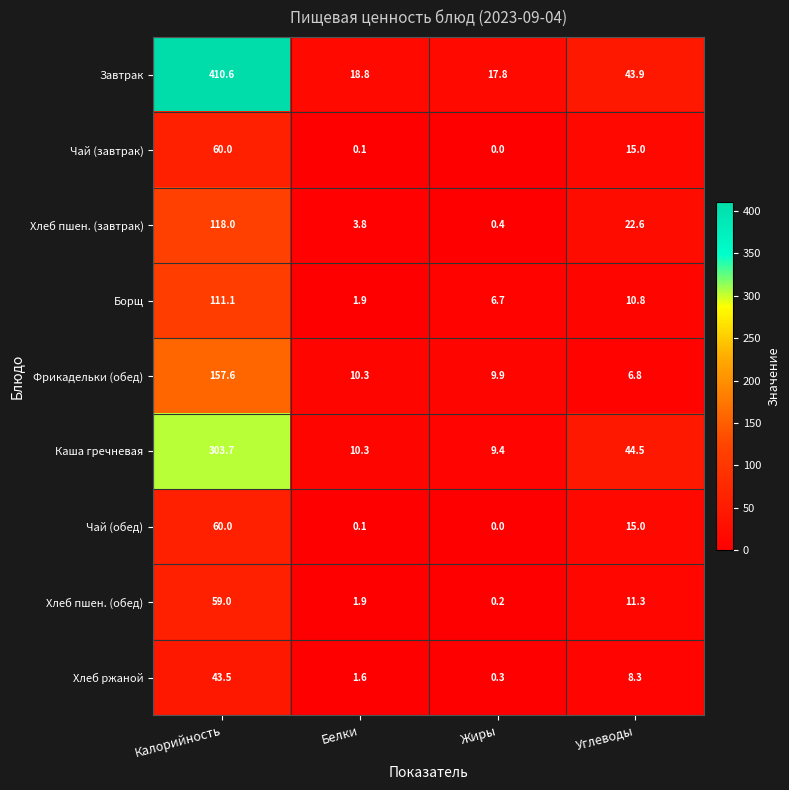

How many data points does each series have?

4